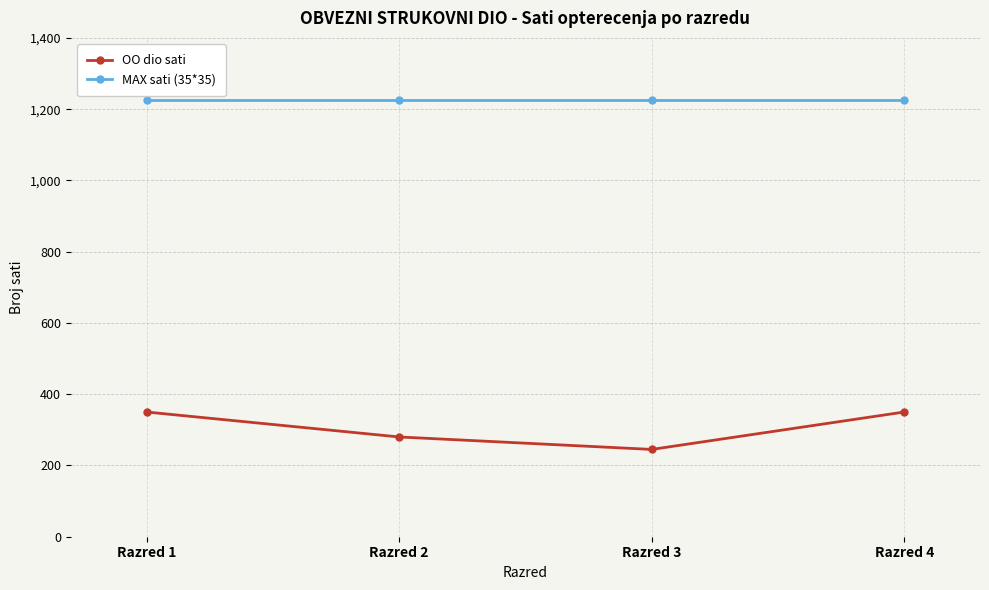

True or false: MAX sati (35*35) has a value of 807 at Razred 2.

False